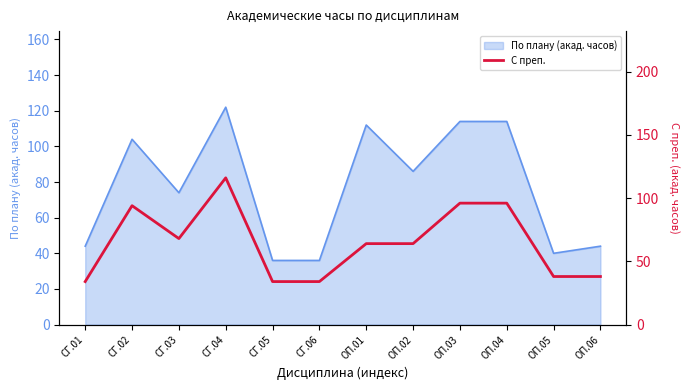

At which label does По плану (акад. часов) reach its peak?

СГ.04